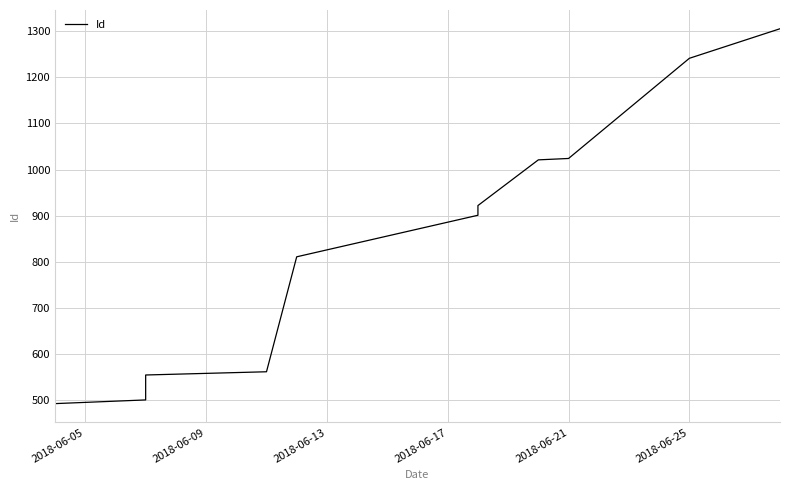

What is the change in value from 2018-06-21 to 8?

+213